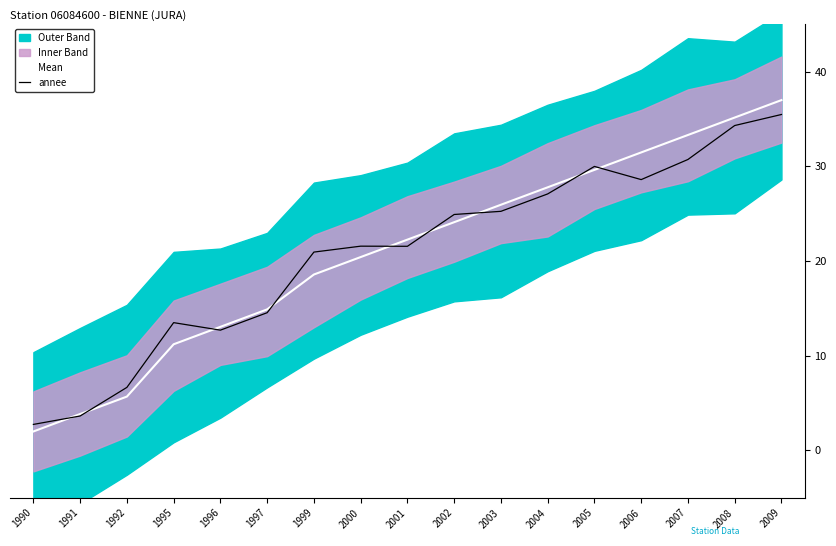

True or false: Mean has more than 0 interior local peaks.

False